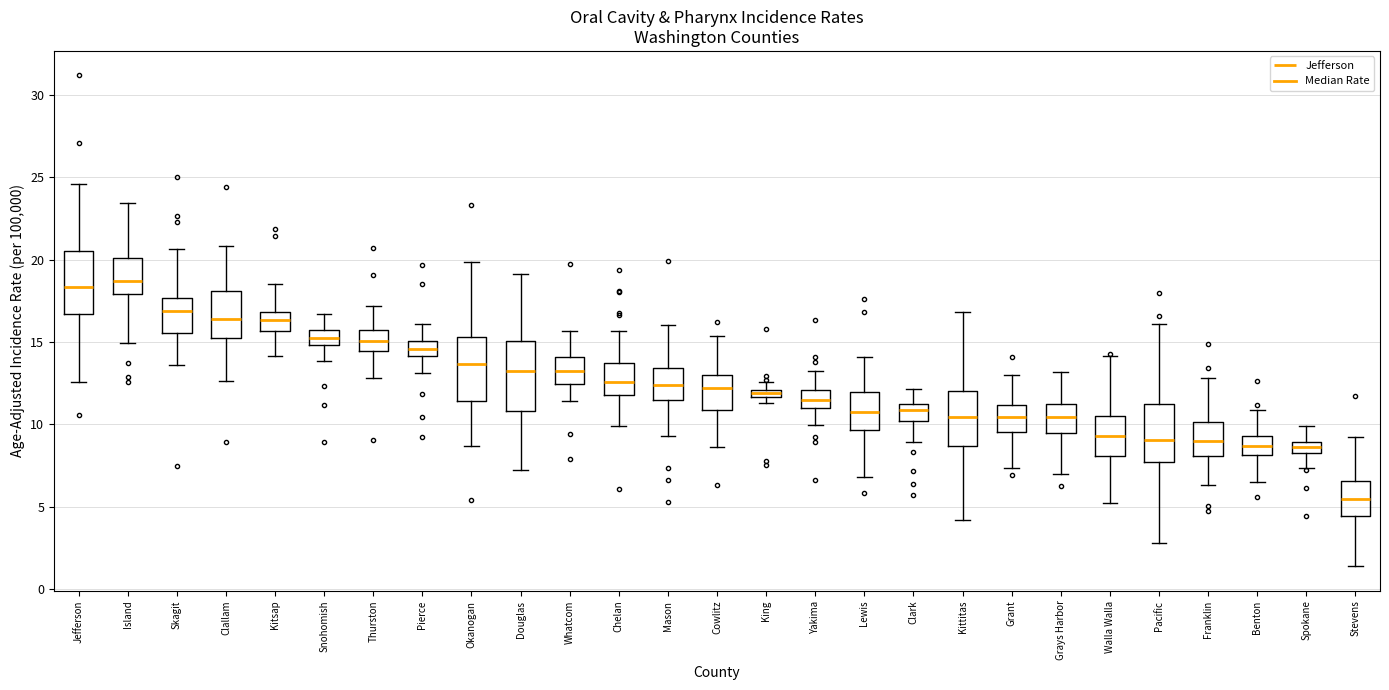

Which box's median line is the lowest?

Stevens